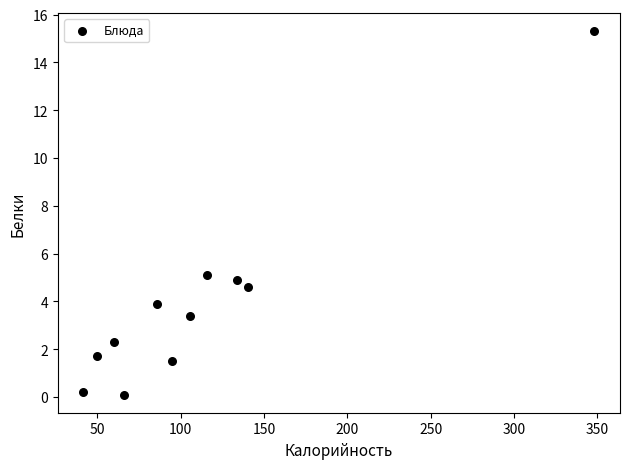

What Y value in the scatter plot is closest to 7?

5.1